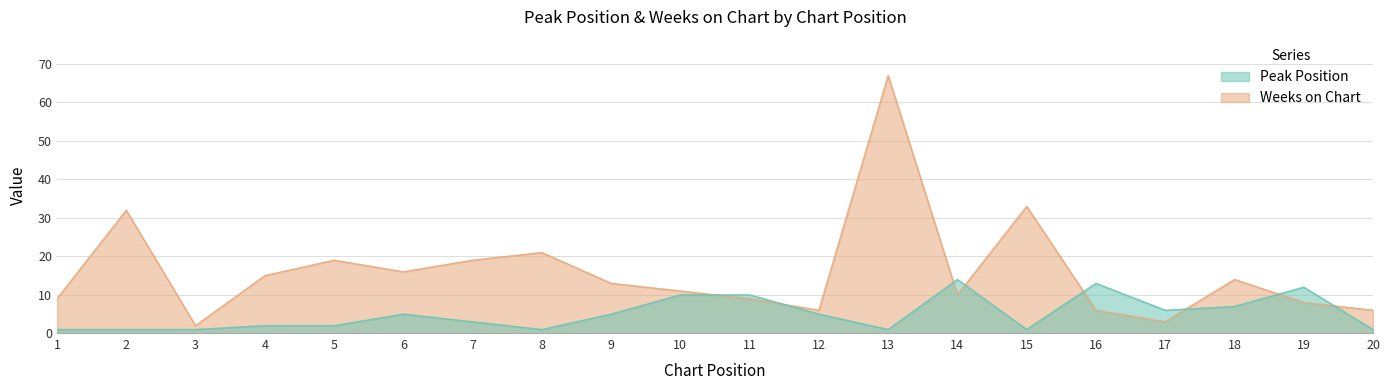

What is the difference between the second highest and minimum values in the Weeks on Chart series?

31